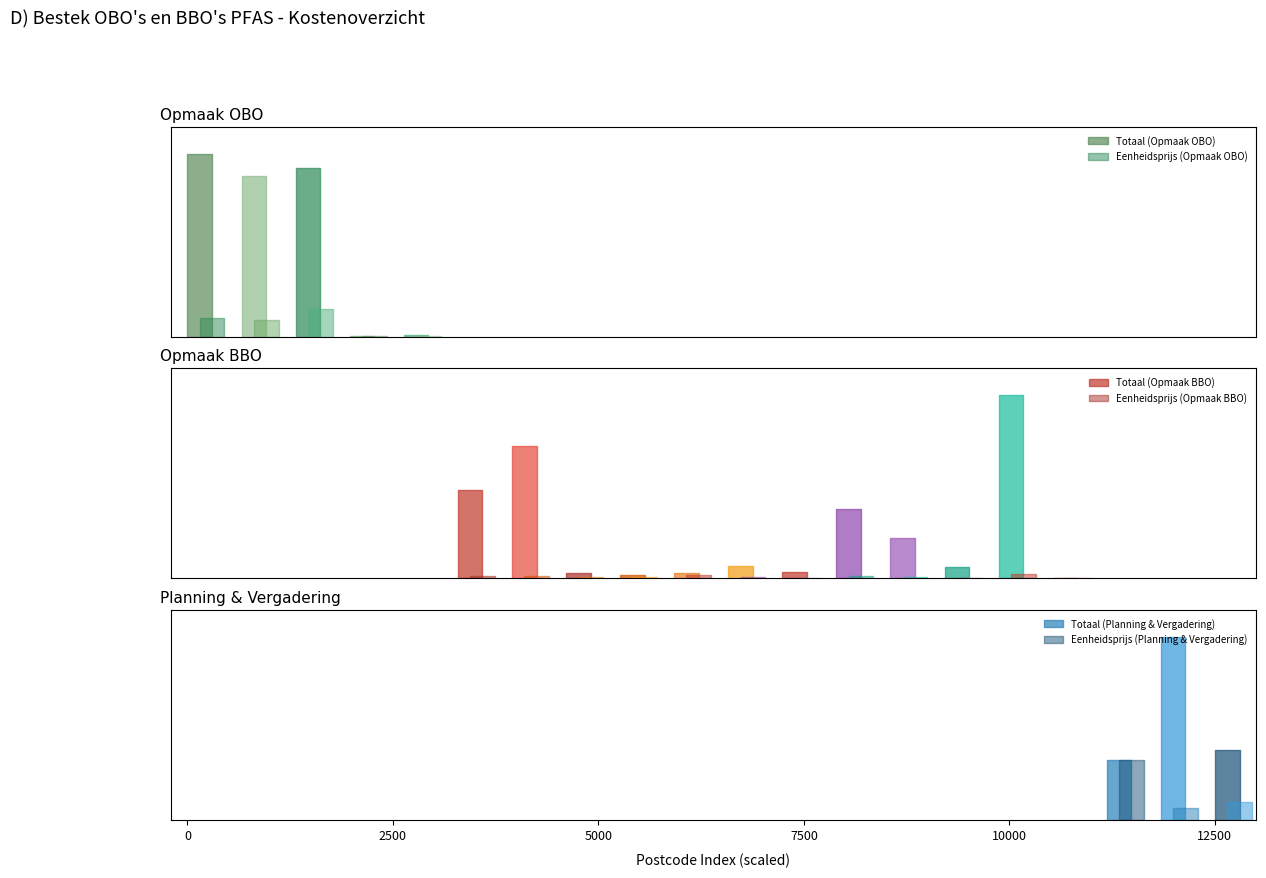

How many values in the Totaal series exceed 5257?

10